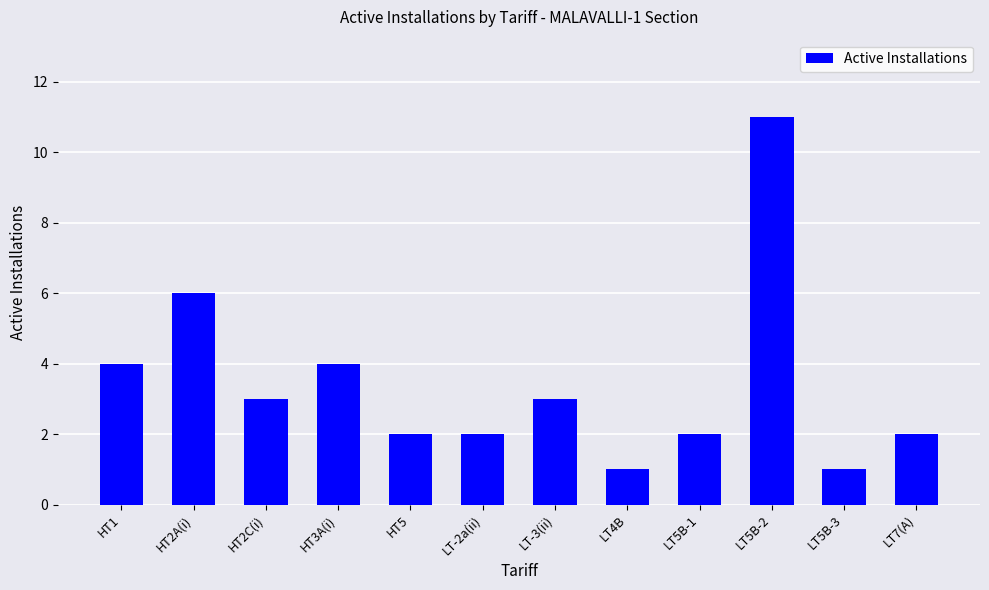

Approximately how many times larger is the value at HT1 compared to HT3A(i)?

1.0